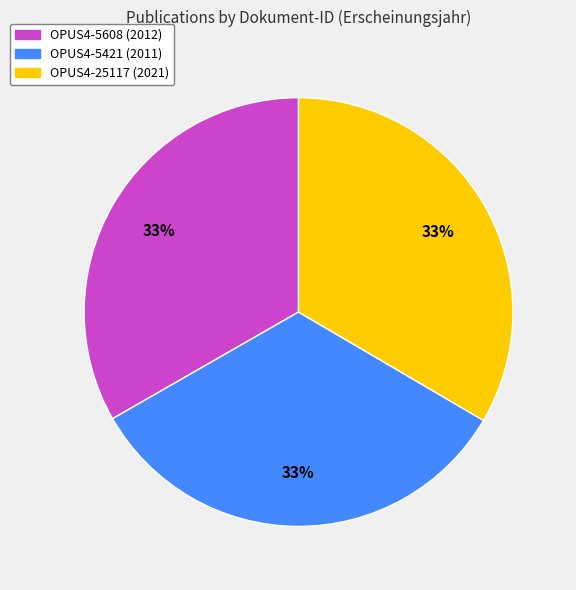

How many segments does this pie chart have?

3